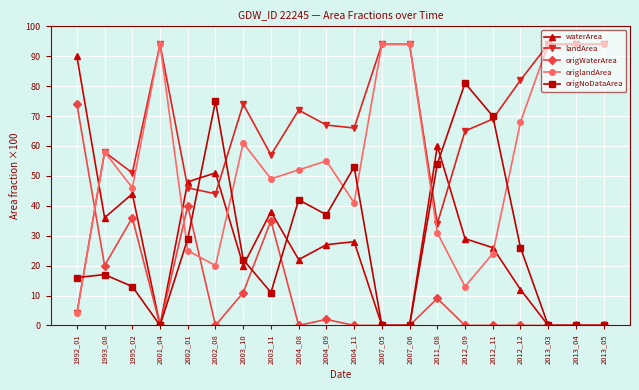

Is the value of landArea at 2002_08 greater than the value of waterArea at 2004_08?

Yes